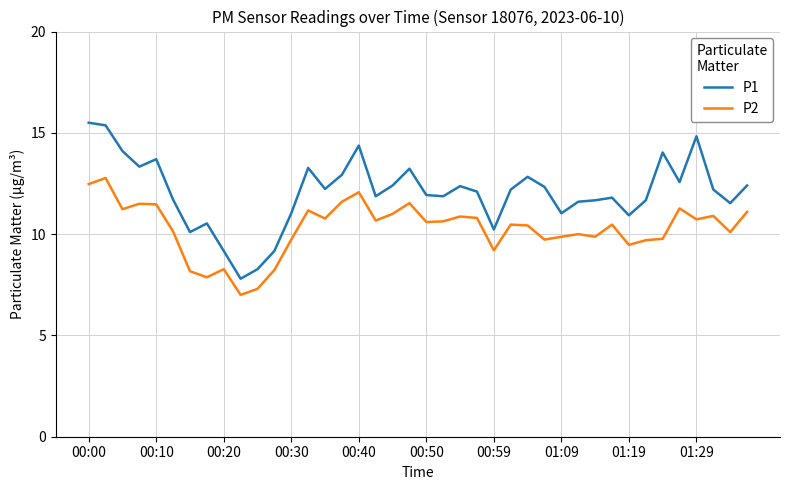

What is the maximum value for P2?

12.8